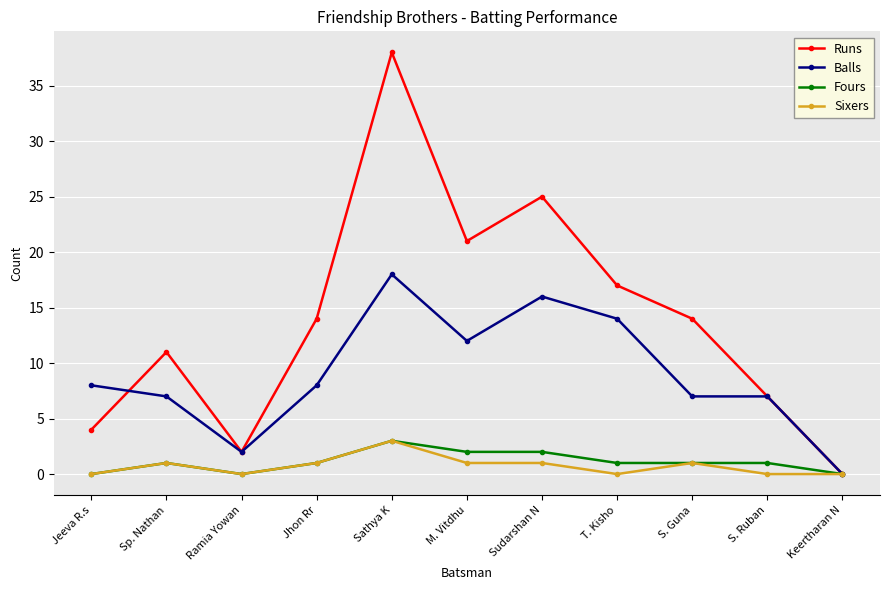

How many distinct data groups are displayed?

4